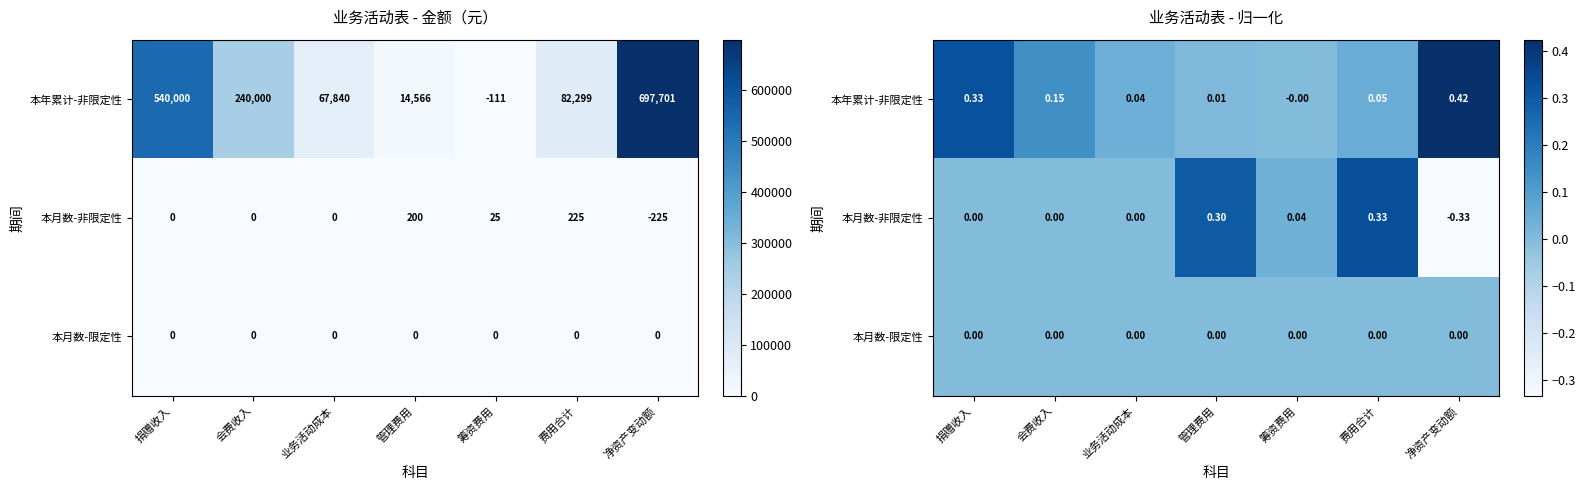

Which category has the lowest value in the 本月数-限定性 series?

捐赠收入